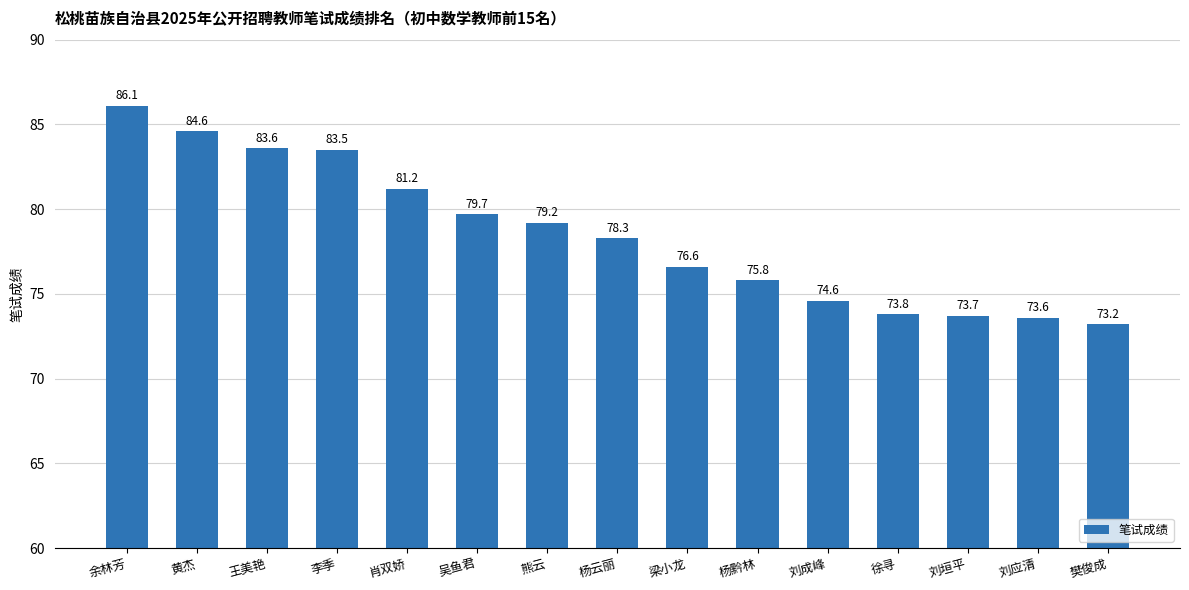

At which category does the chart reach its minimum across all series?

樊俊成